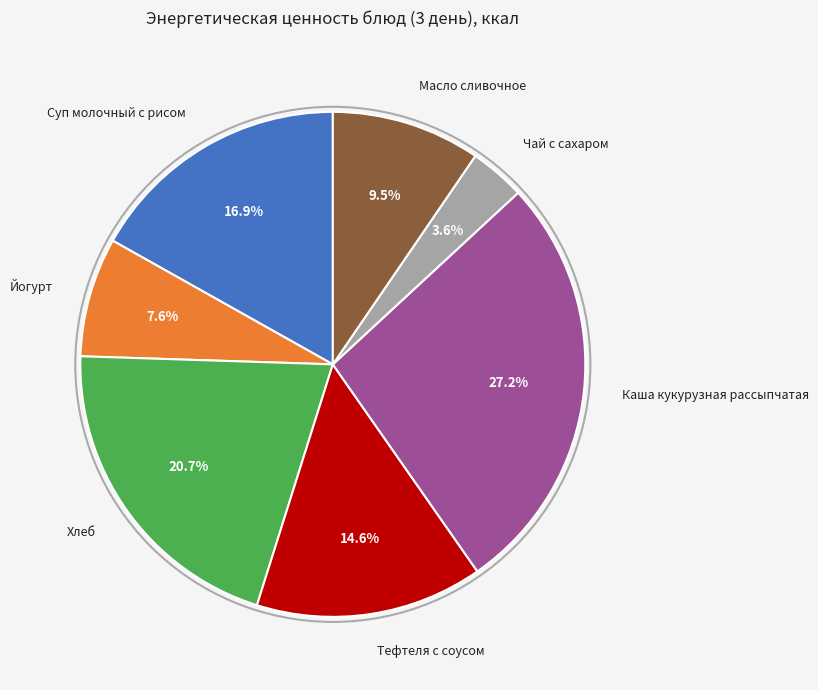

Does Масло сливочное represent more than half of the total?

No